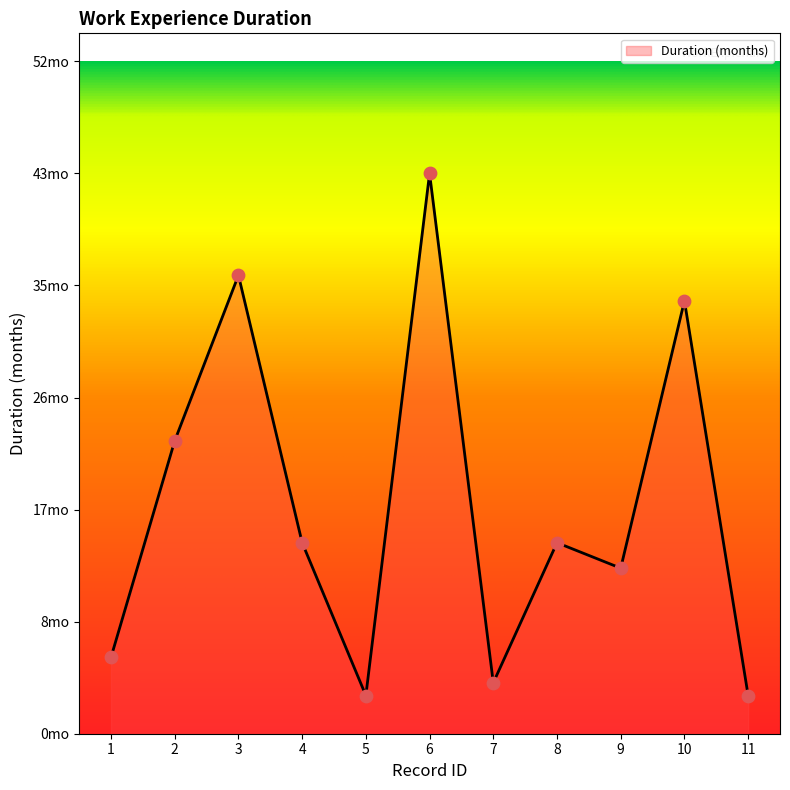

What is the ratio of the value at 1 to the value at 7?

1.5